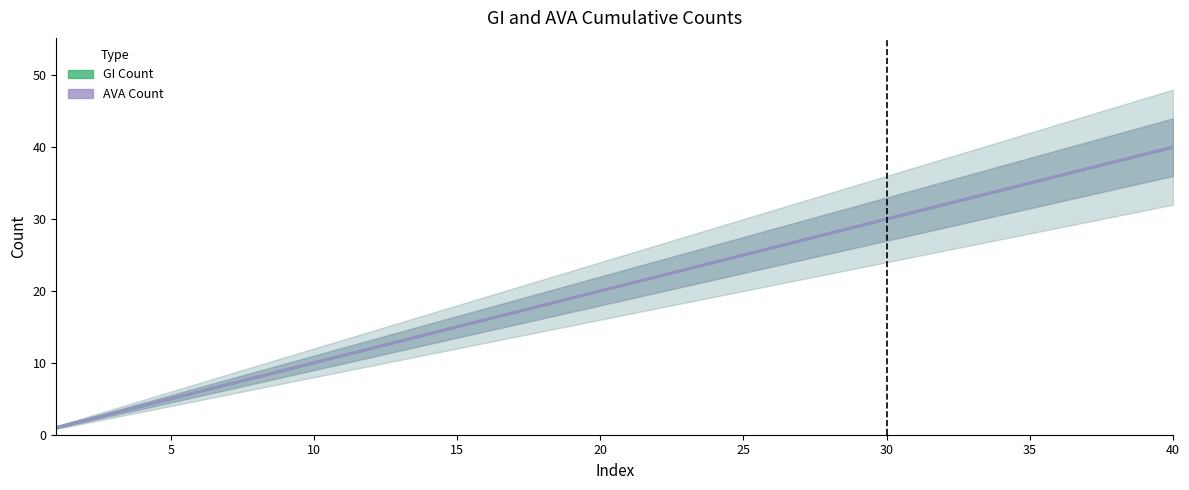

The value of AVA Count at 0 is 0. True or false?

False